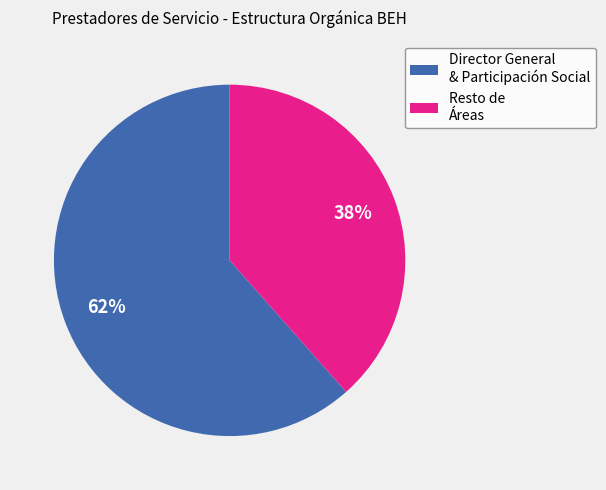

To the nearest percent, what is the average slice percentage?

50%